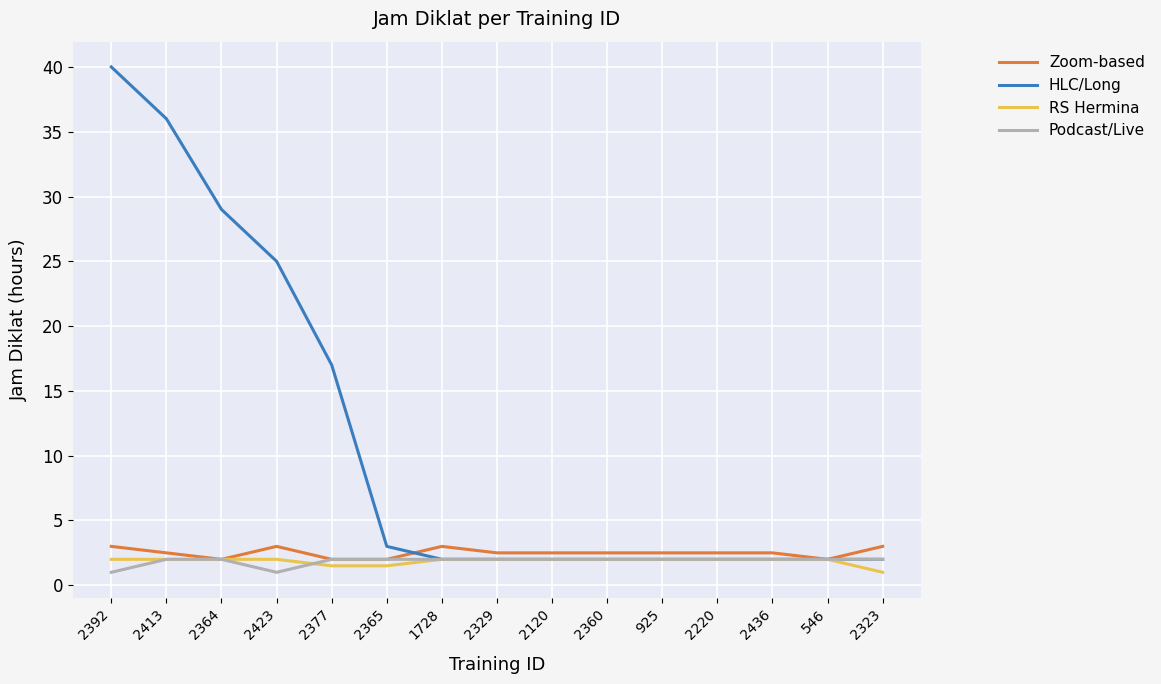

Is this an area chart (filled region under the line)?

No